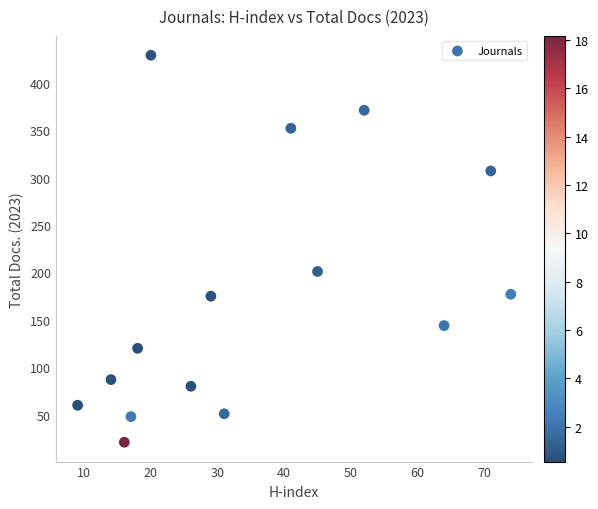

What is the range of X values (max minus min)?

65